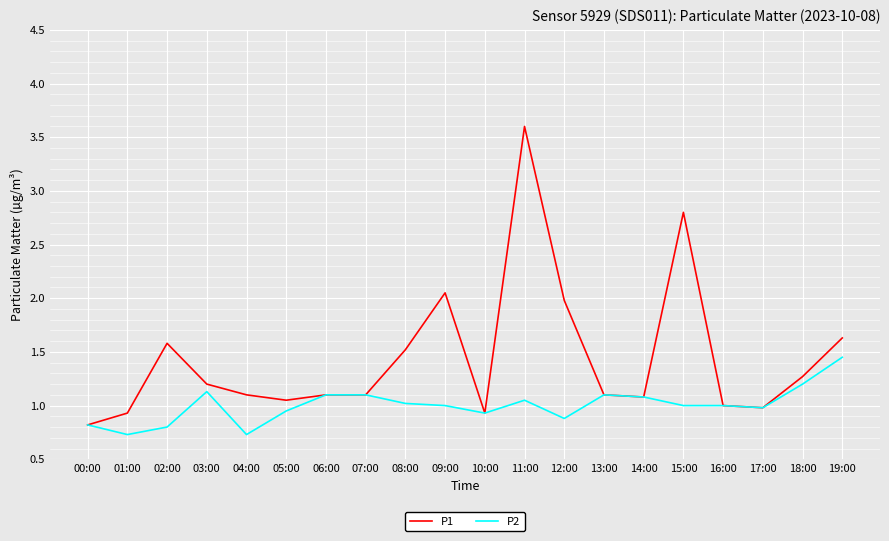

What position from the right is 05:00?

15